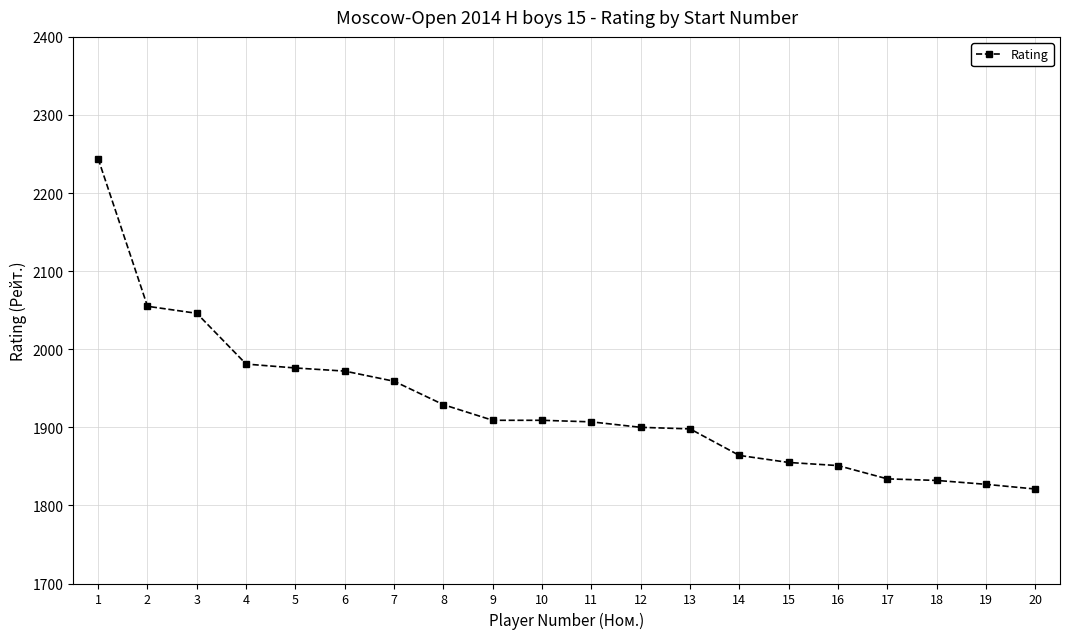

What is the change in value from 15 to 16?

-4